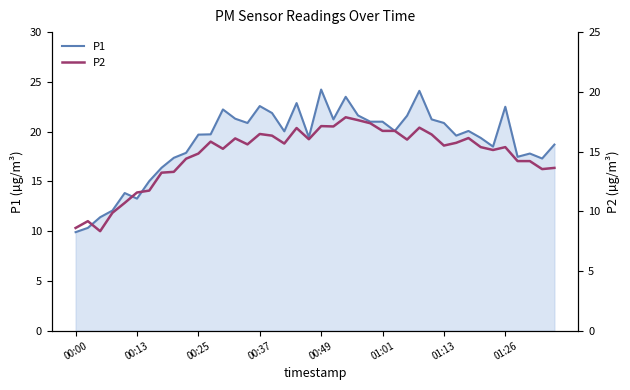

What is the average value of the P2 series?

14.7